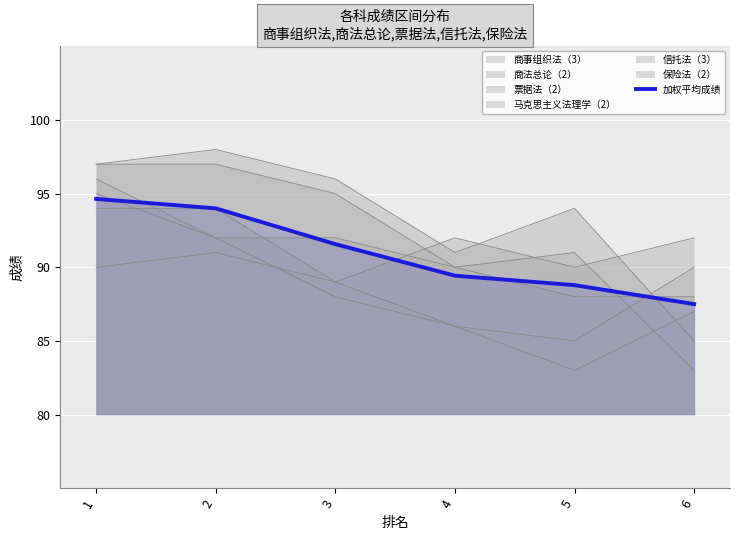

Does the chart display data point markers on the line(s)?

No